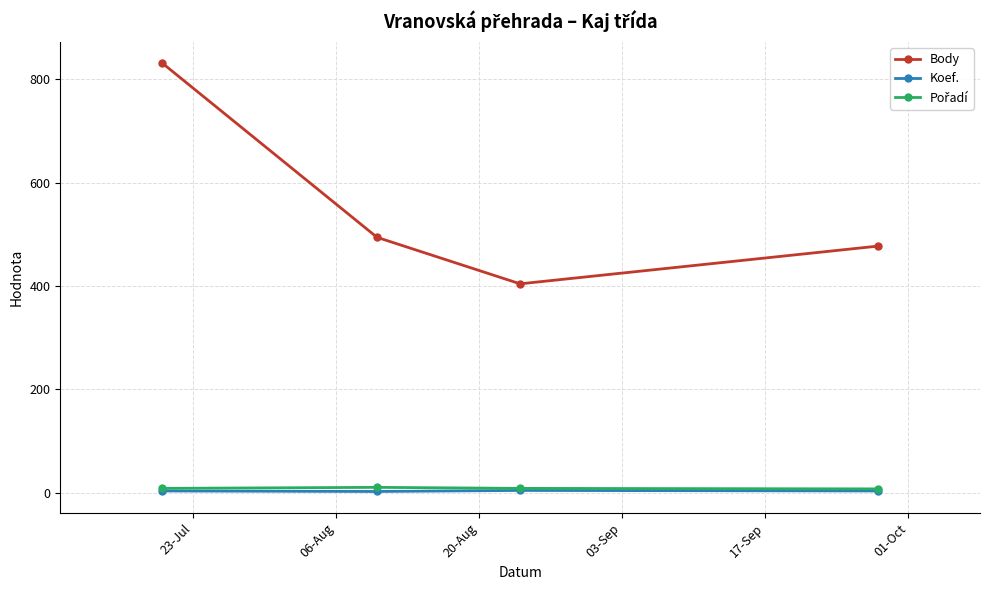

Which series has the largest total across all categories?

Body